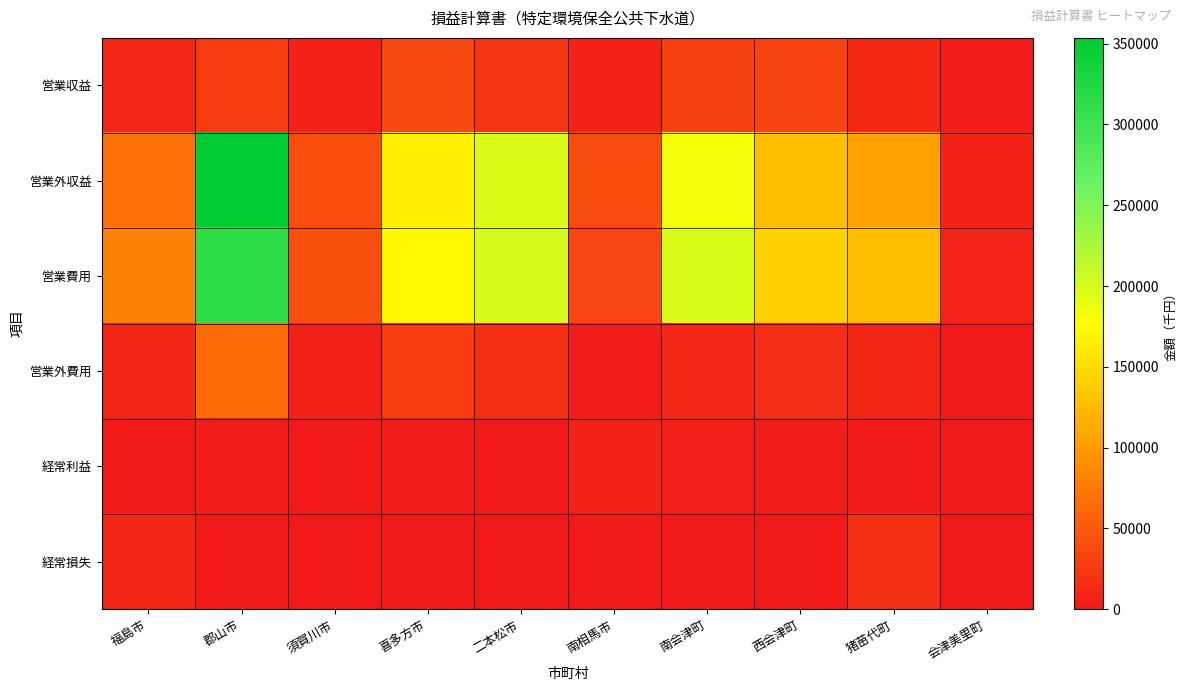

Which has a higher value, 須賀川市 or 喜多方市?

喜多方市